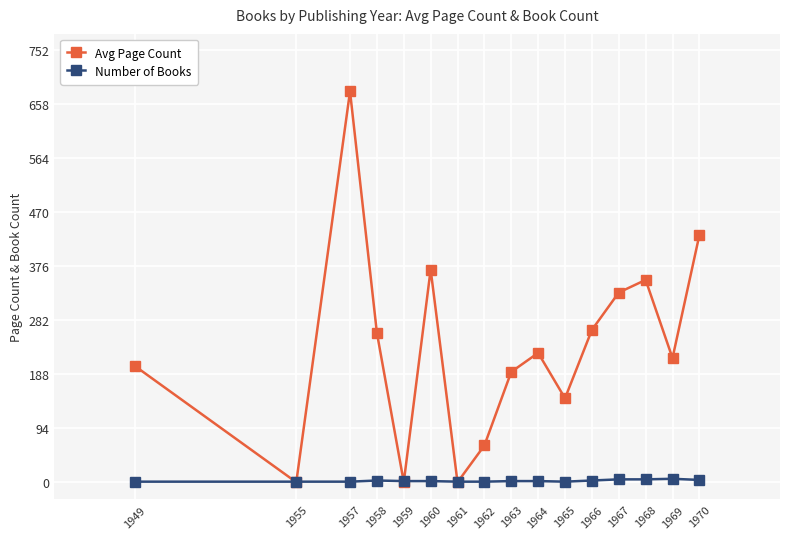

What is the difference between the maximum and second lowest values in the Avg Page Count series?

680